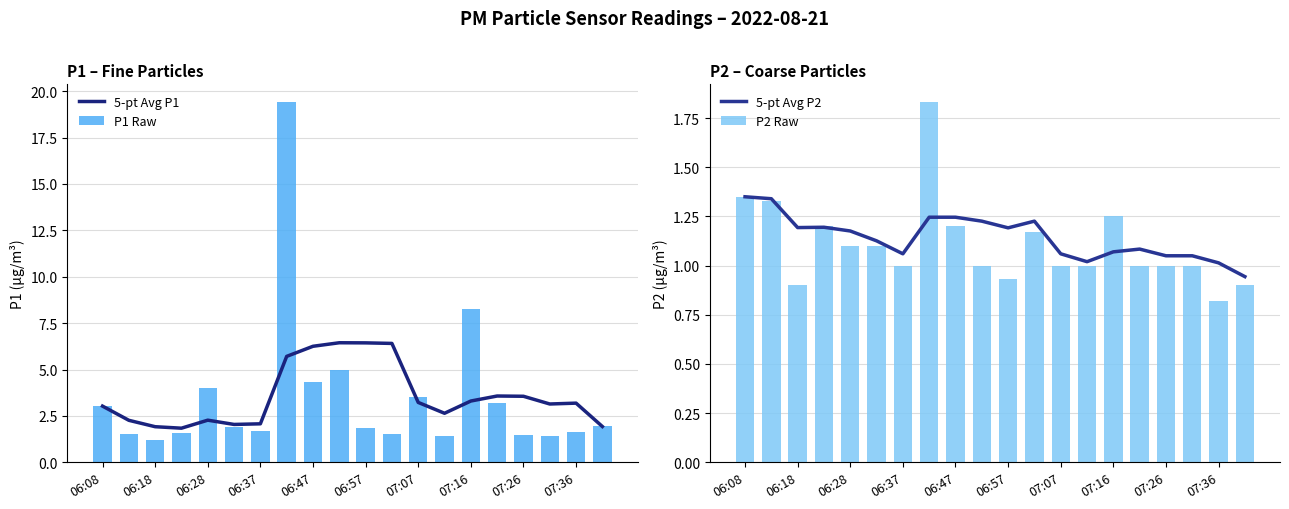

Does the chart contain stacked bars?

No